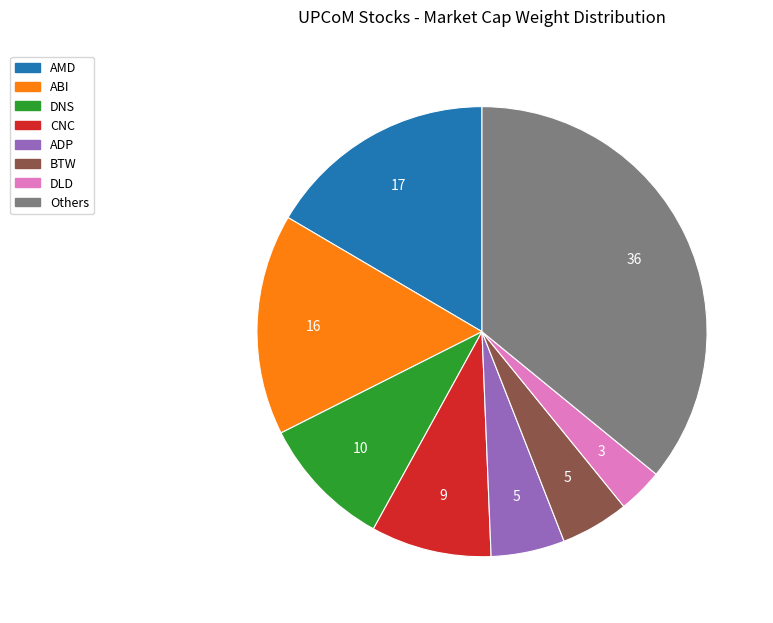

Does any single category account for the majority?

No